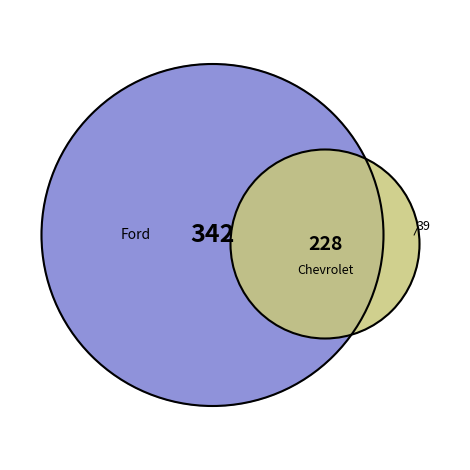

How much of the chart is everything except Chevrolet Corvette C6?

96.0%